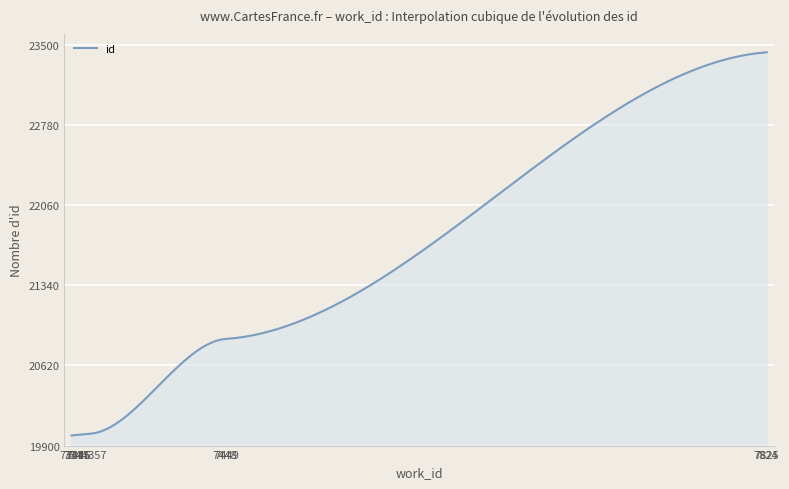

What is the smallest value displayed?

19991.0